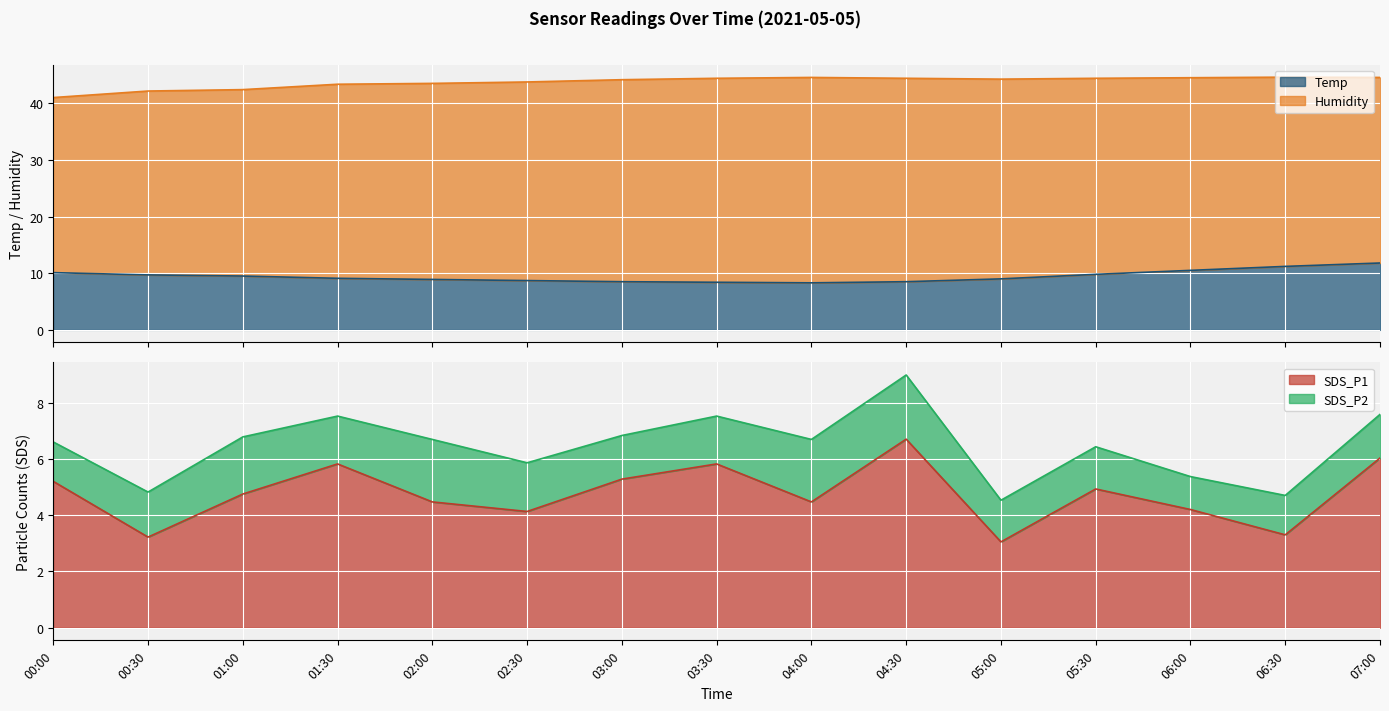

Between 00:00 and 04:30, which series saw the biggest shift?

Temp